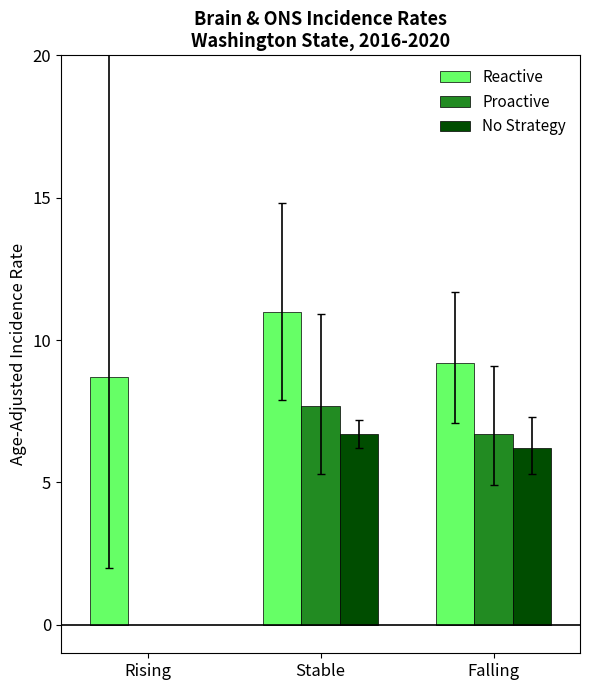

Count the number of data series in this chart.

3